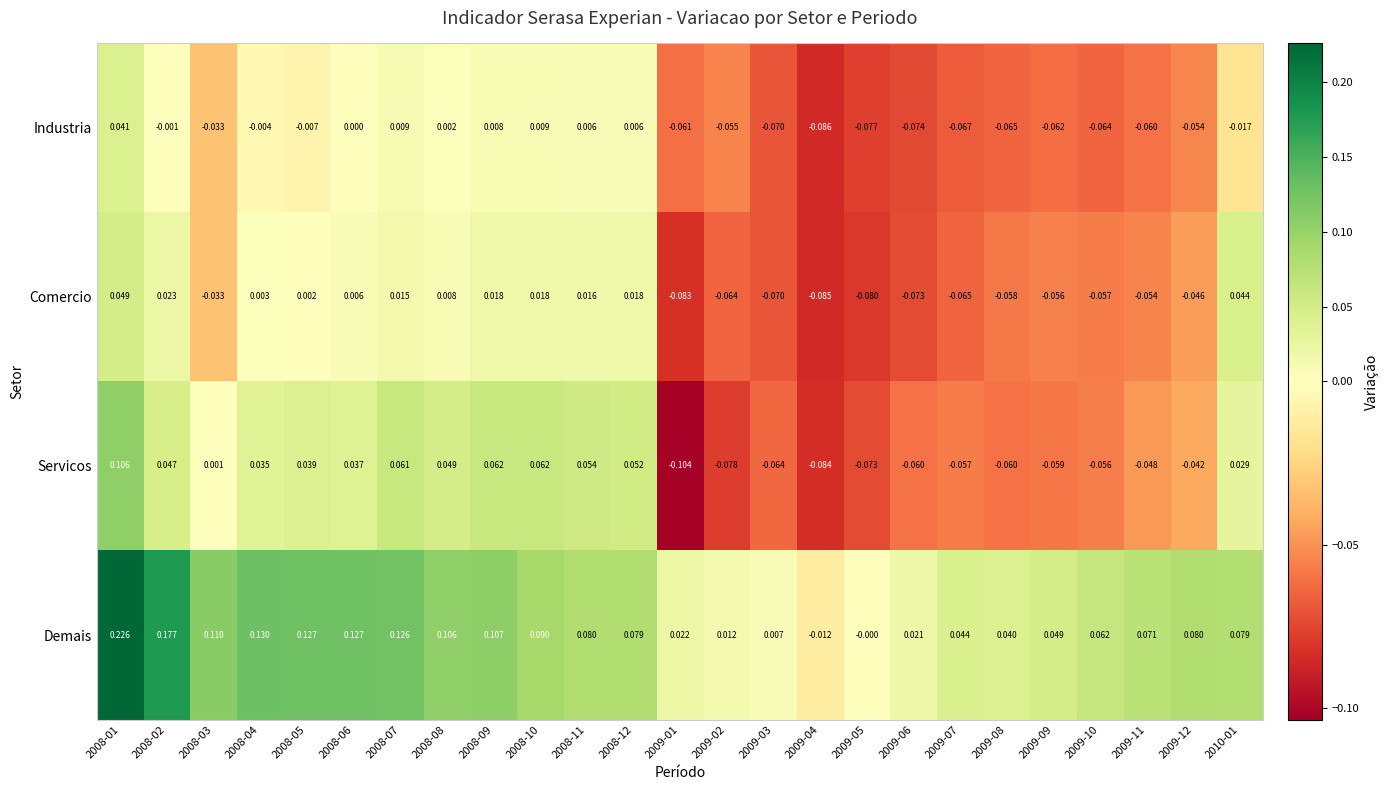

Is the value of Industria at 2008-01 greater than the value of Comercio at 2009-03?

Yes